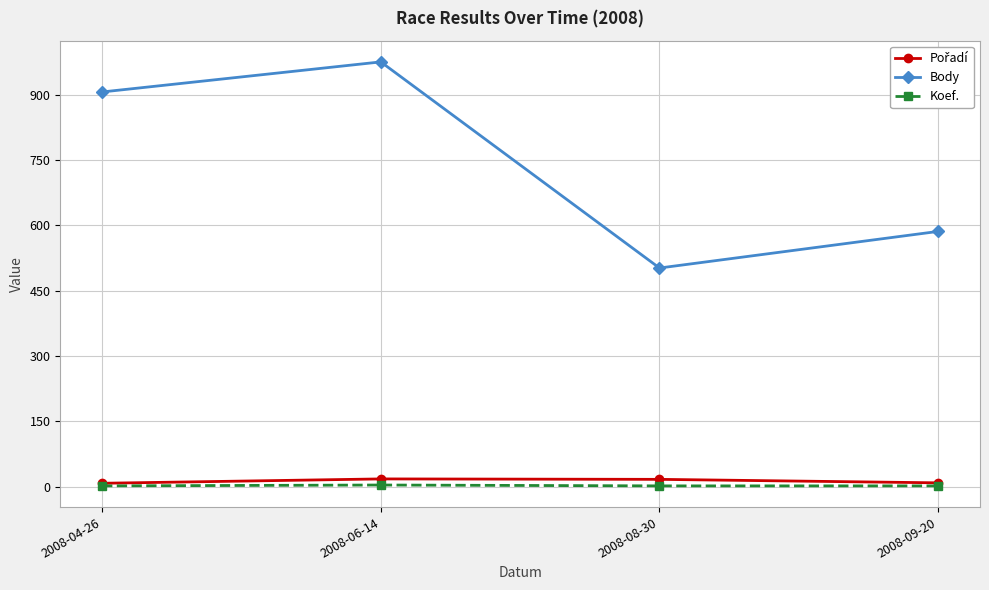

Is it true that Body equals 1568 at 2008-04-26?

False